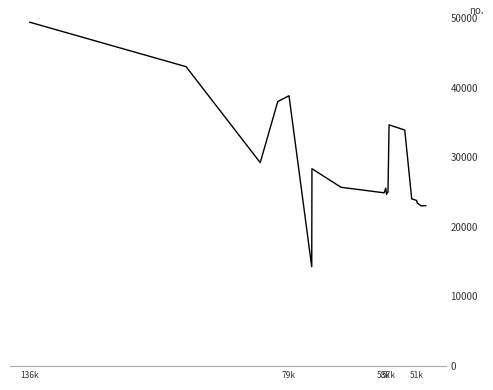

Reading left to right, list all the values displayed in this chart.

49373	42989	29214	37984	38816	14263	28348	25680	24883	25561	24668	25017	34637	34379	33895	24016	23784	23417	23019	23031